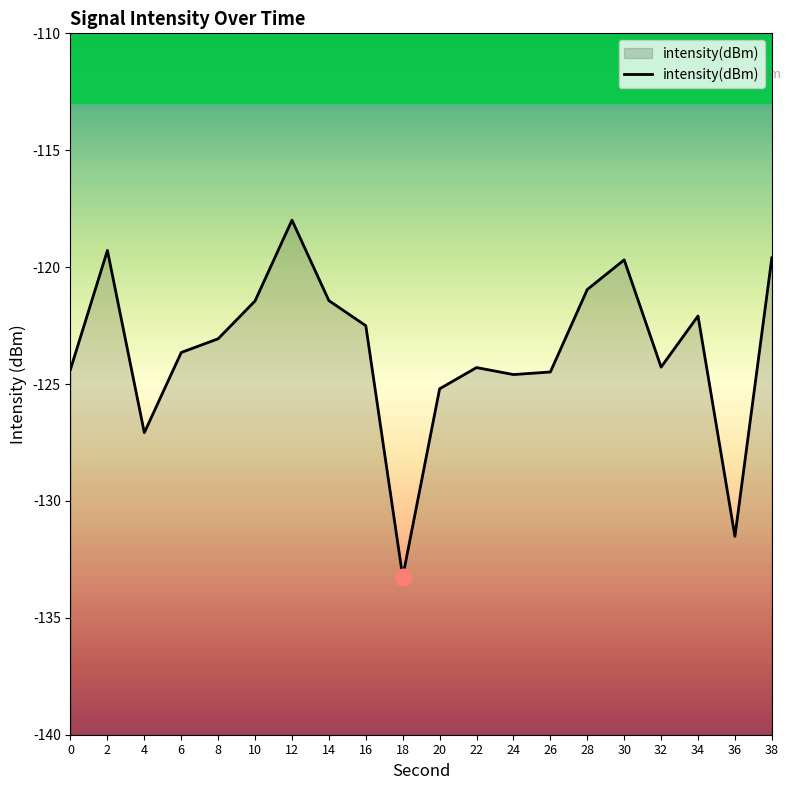

Count the number of values greater than -123.

9